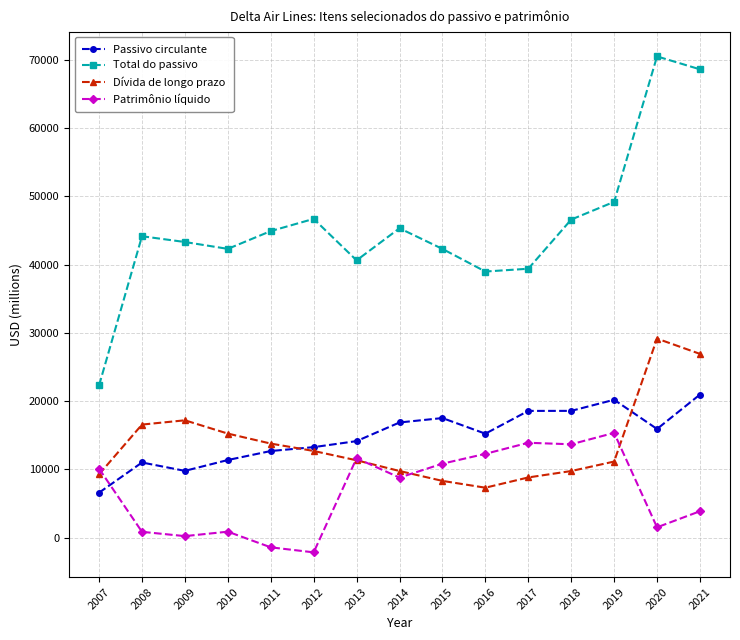

What is the value of the Passivo circulante point at the 7th from the left?

14152